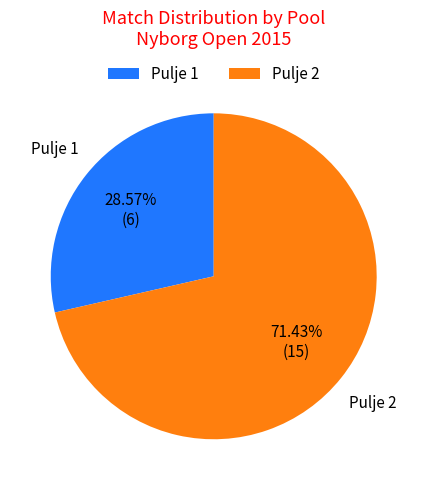

Which category has the smallest portion of the pie?

Pulje 1